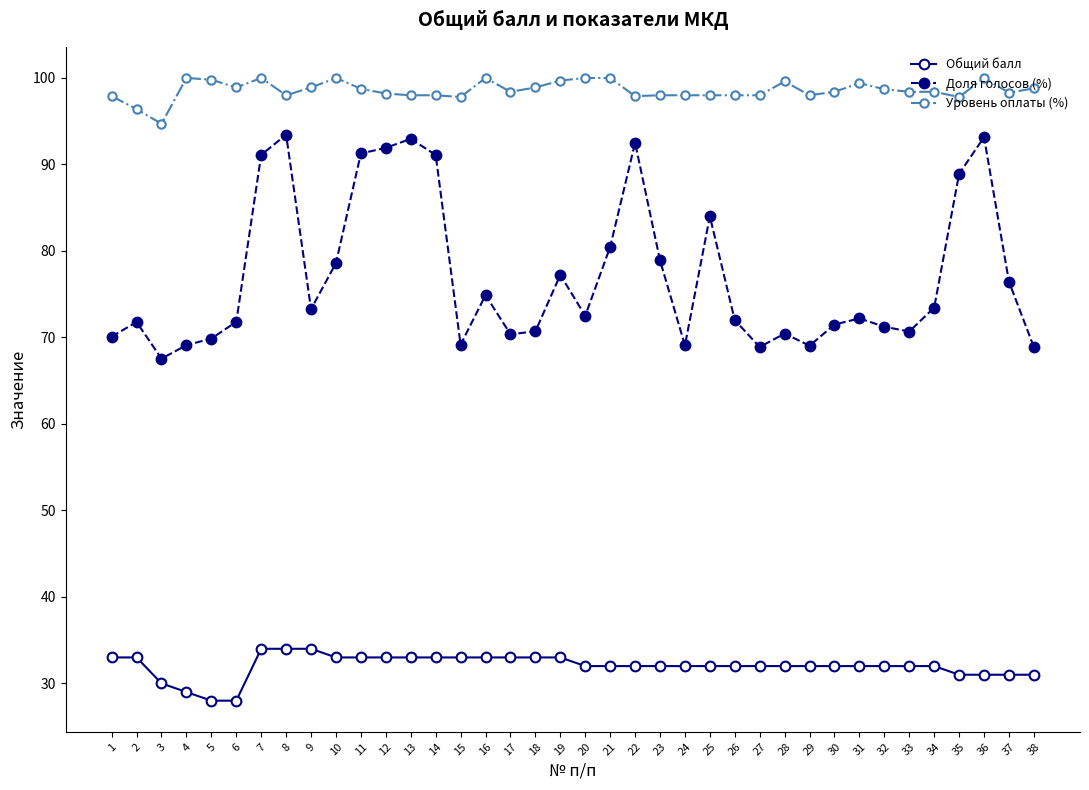

Where is the first local minimum for Доля голосов (%)?

3